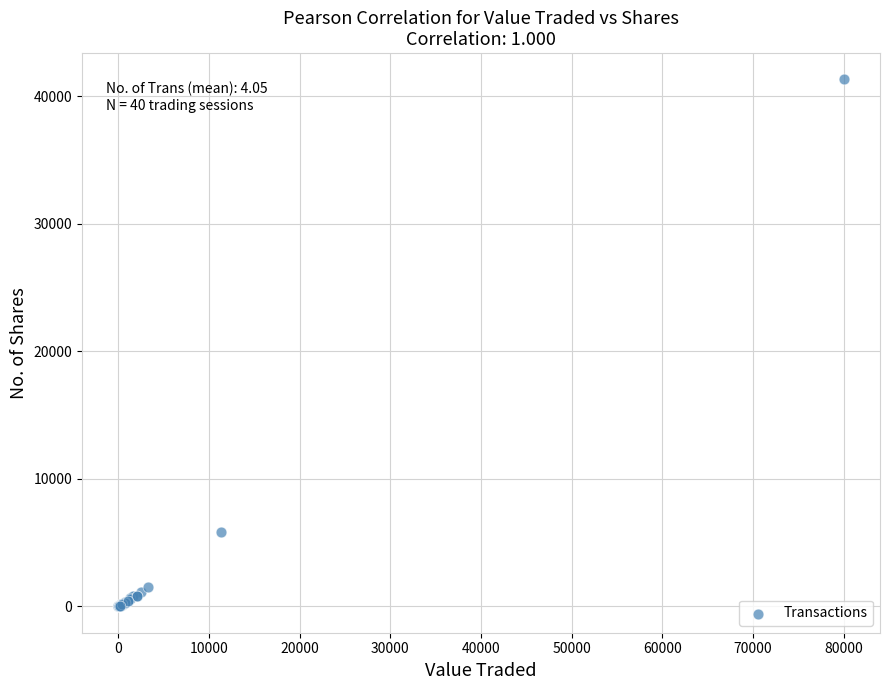

What Y value in the scatter plot is closest to 20651?

5850